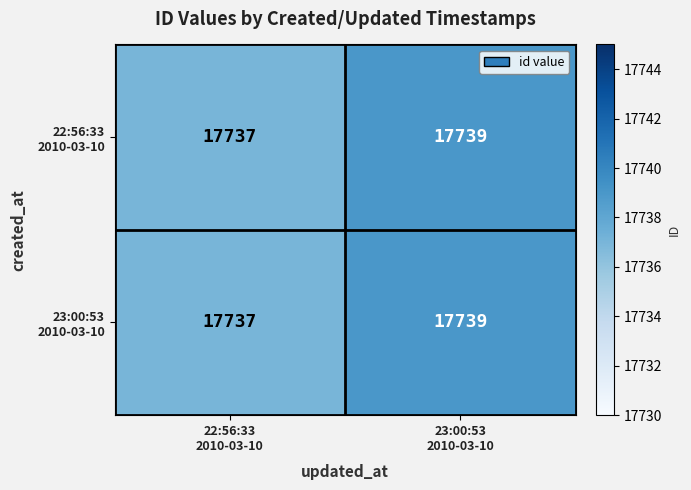

What is the minimum value shown in the chart?

17737